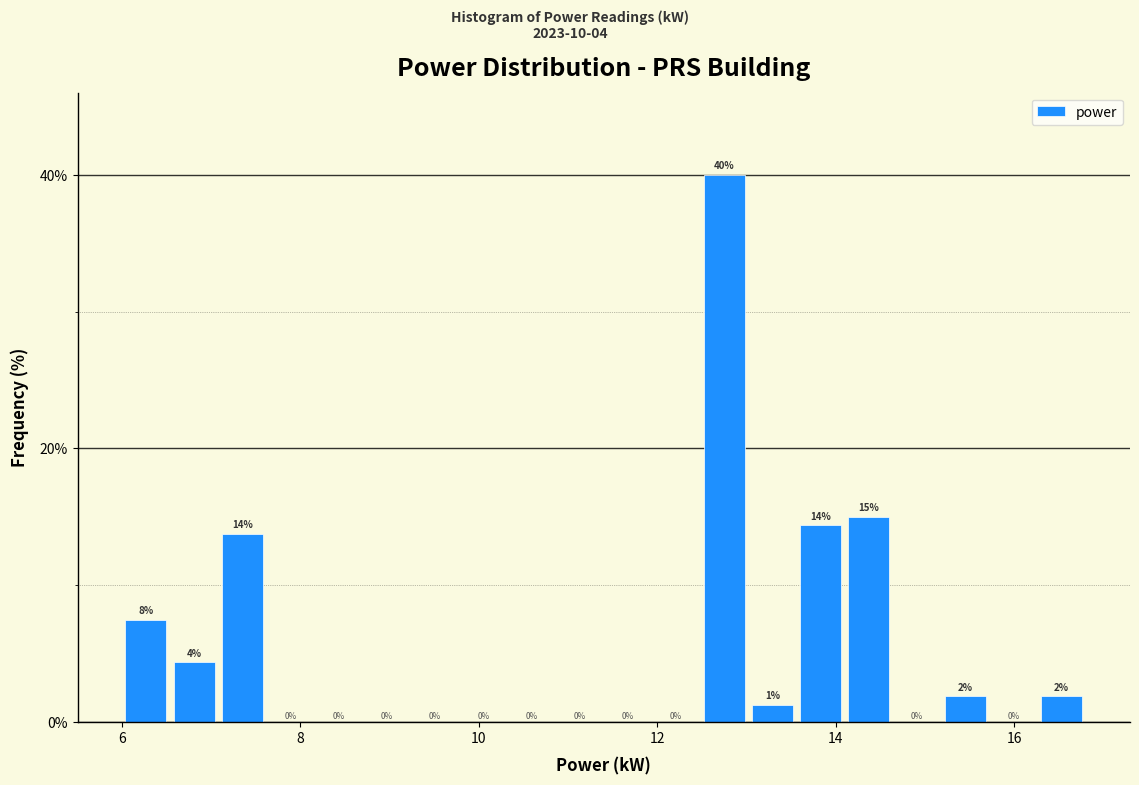

Around what value on the x-axis is the tallest bar? Give the approximate position of its centre, as read against the axis.

12.8